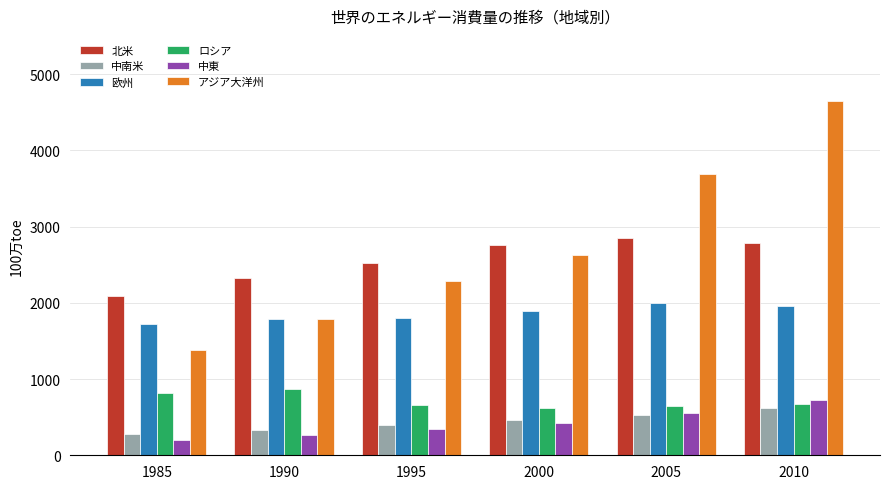

Rank the series at 1995 from highest to lowest value.

北米, アジア大洋州, 欧州, ロシア, 中南米, 中東